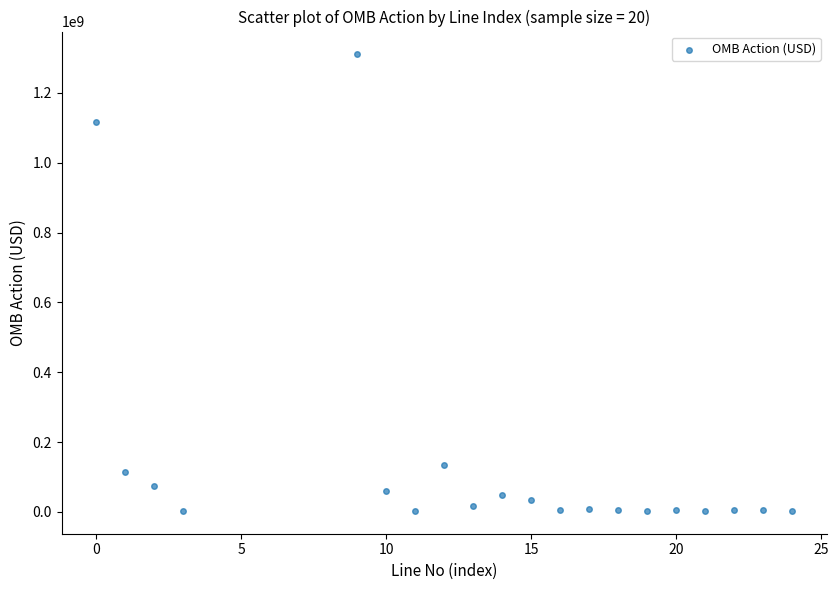

What Y value in the scatter plot is closest to 656510310?

1117020620